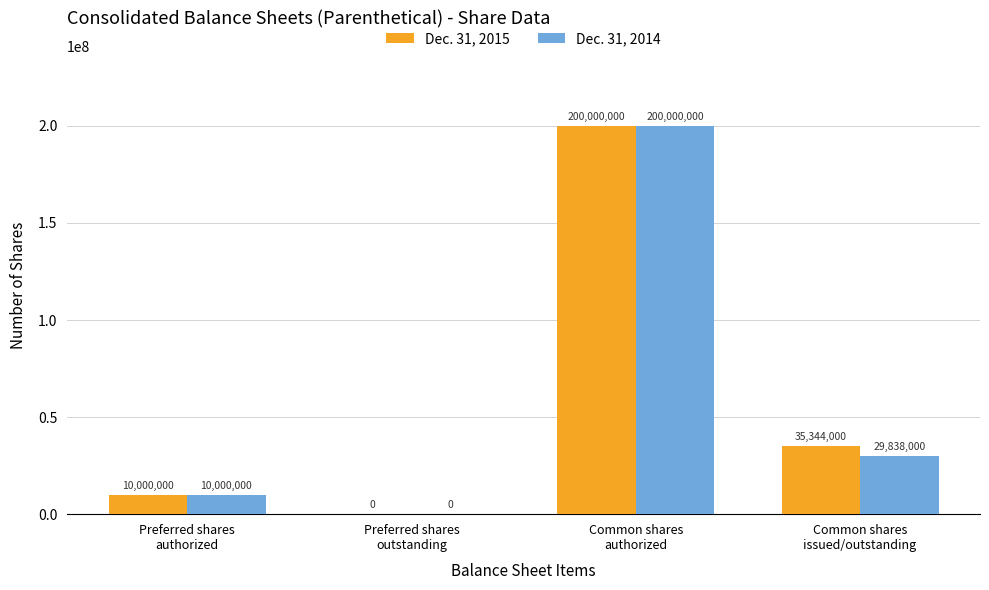

At which label is Dec. 31, 2015 closest to 100000000?

Common shares
issued/outstanding